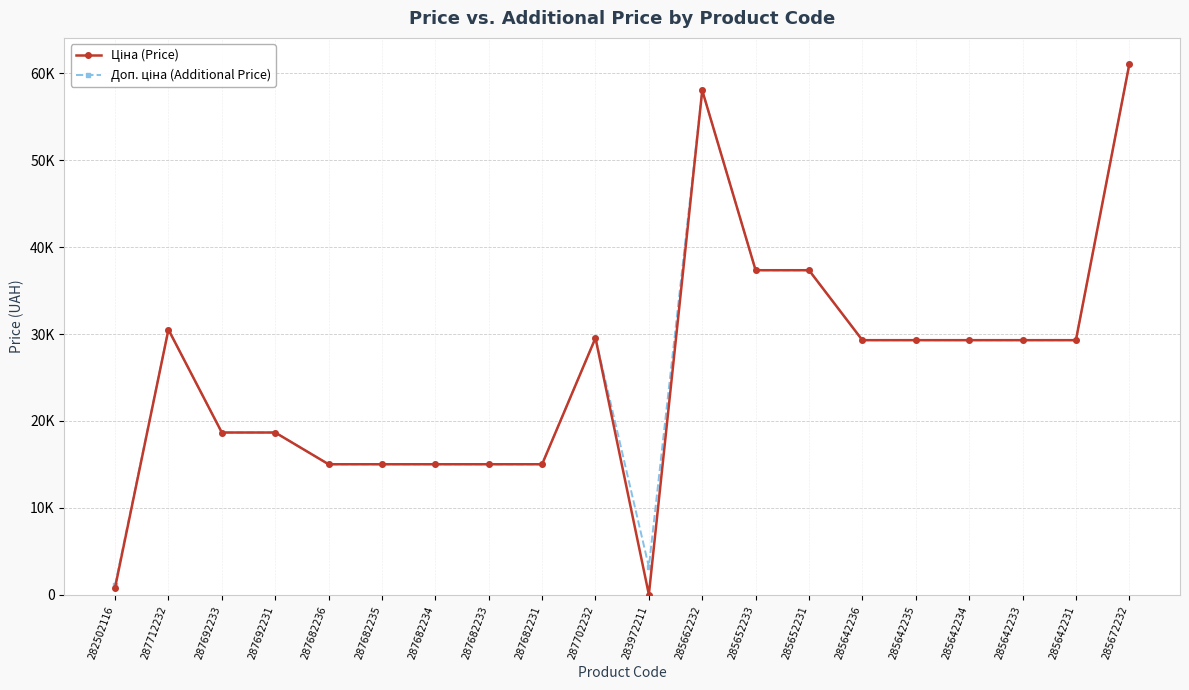

Does the chart have visible grid lines?

Yes